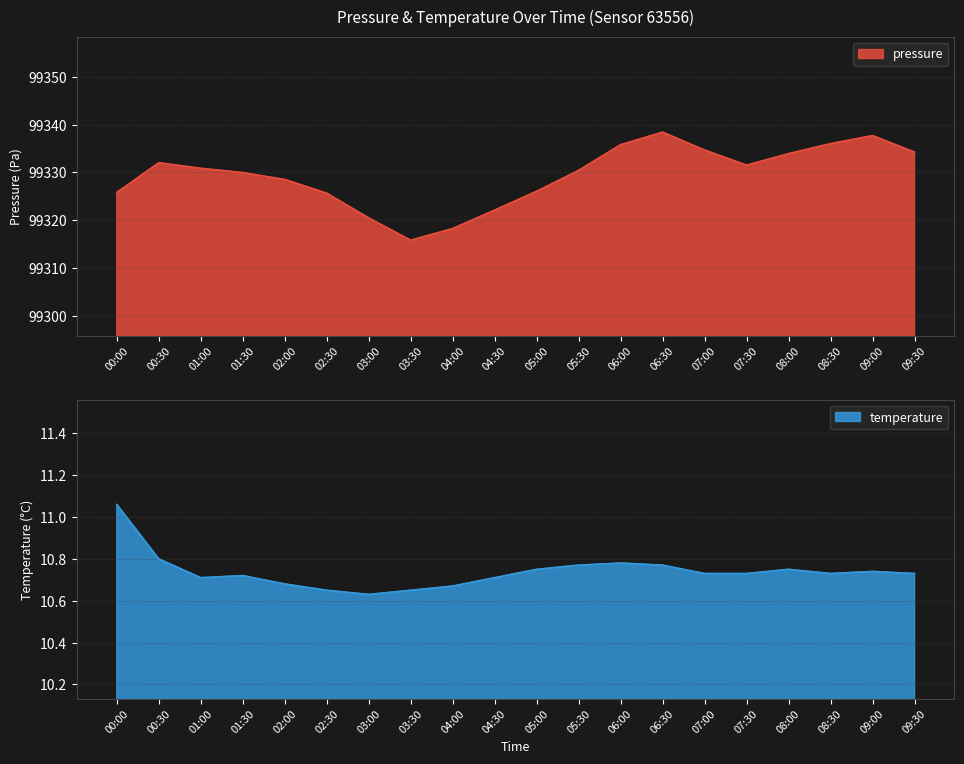

What are all the series names shown in the legend?

pressure, temperature